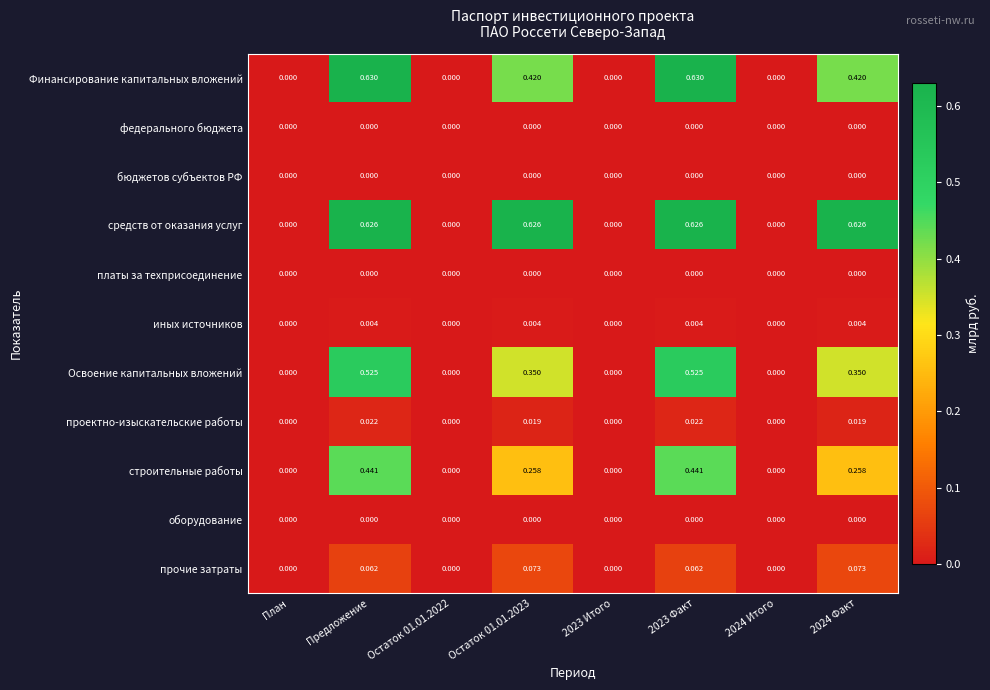

Which series has the largest range (max minus min)?

Финансирование капитальных вложений